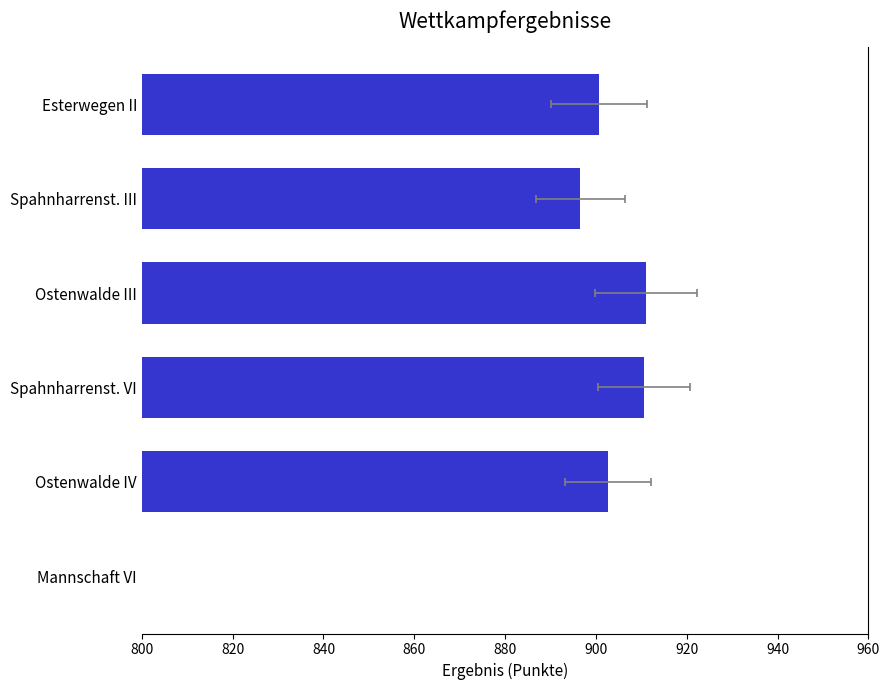

Count the number of data series in this chart.

1